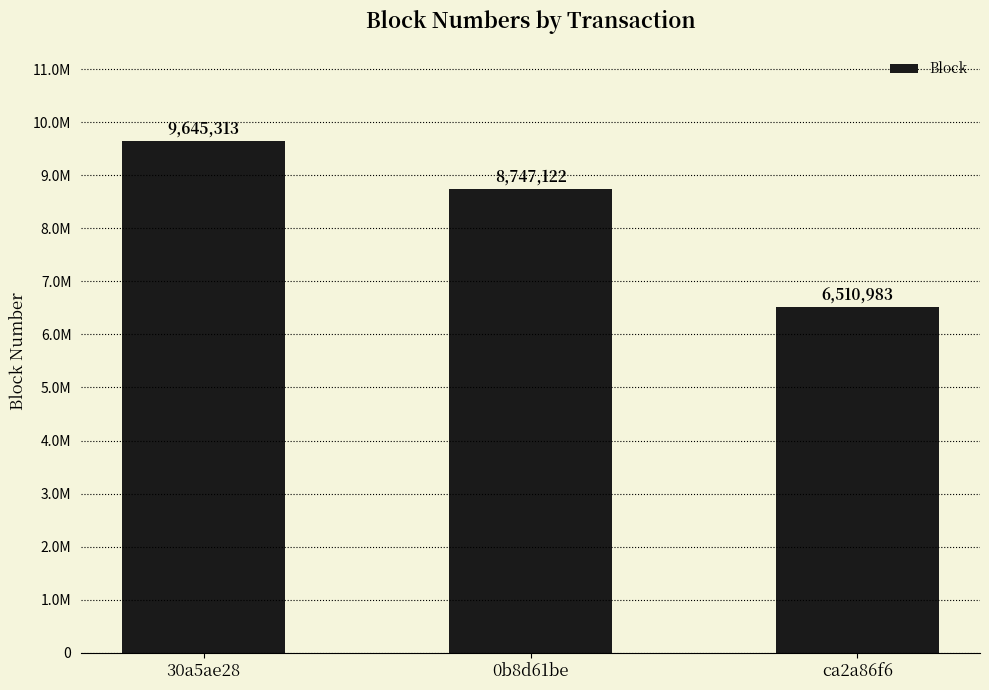

What is the label of the 3rd bar from the right?

30a5ae28